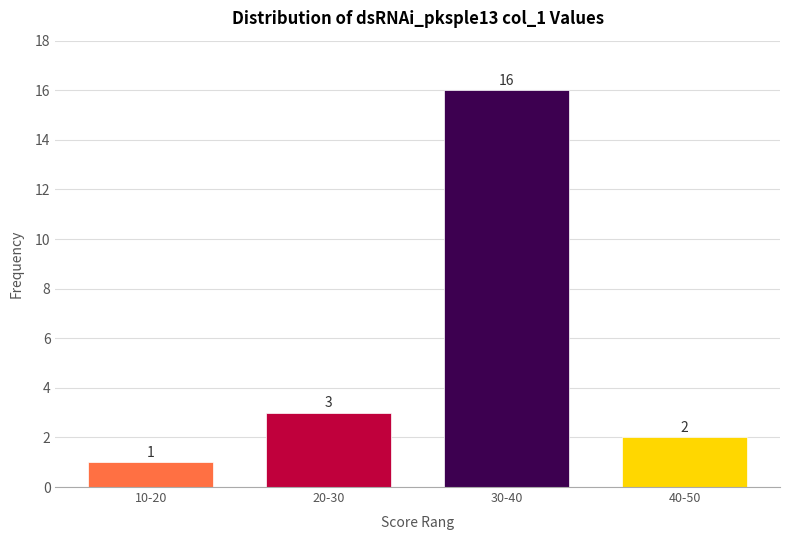

Reading left to right, extract all data points from this chart.

1	3	16	2